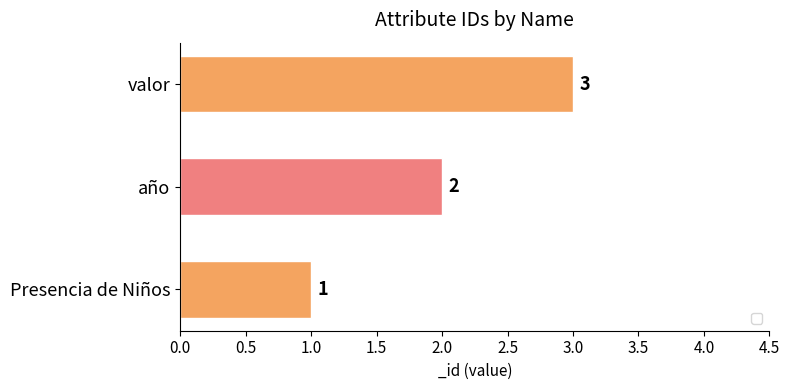

What is the sum of all values?

6